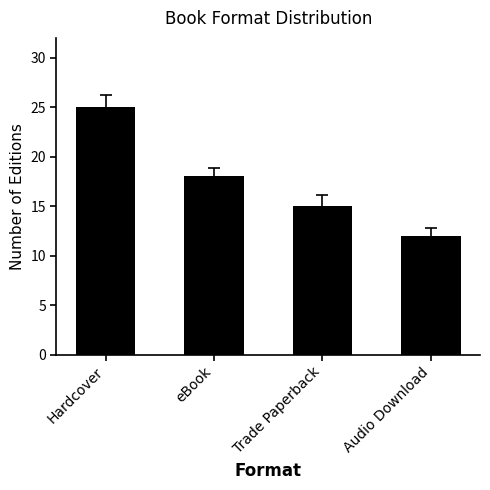

What is the sum of the values at eBook and Audio Download?

30